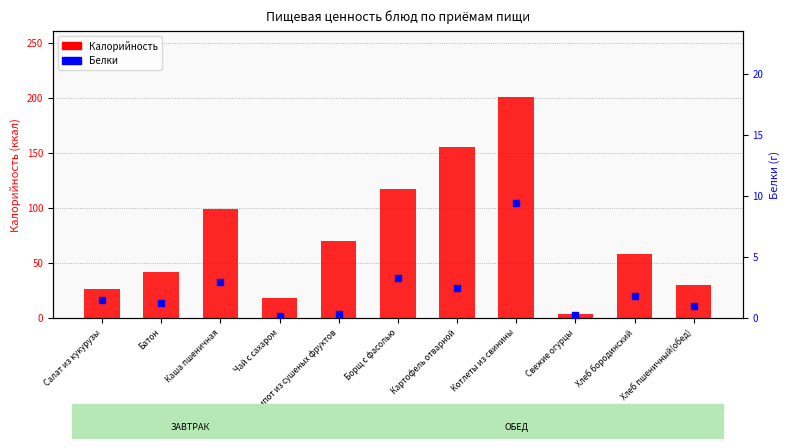

Is the value of Калорийность at Свежие огурцы greater than the value of Белки at Картофель отварной?

Yes